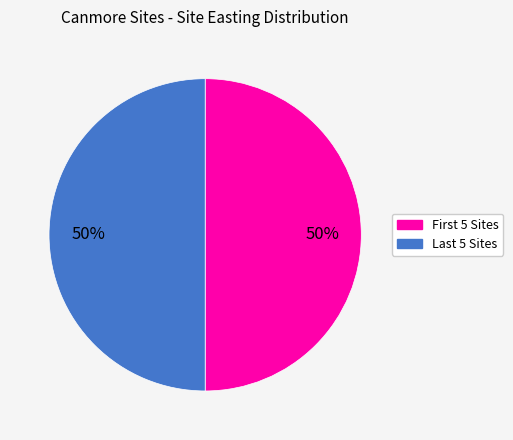

How many segments does this pie chart have?

2